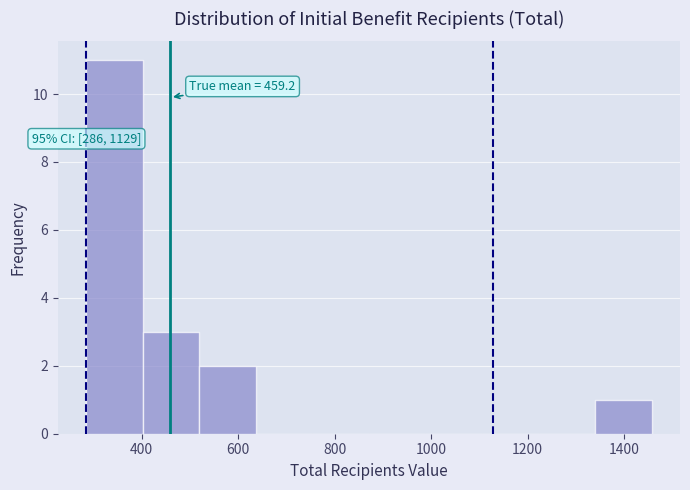

Over which range of the x-axis is the bar tallest?

280 to 400